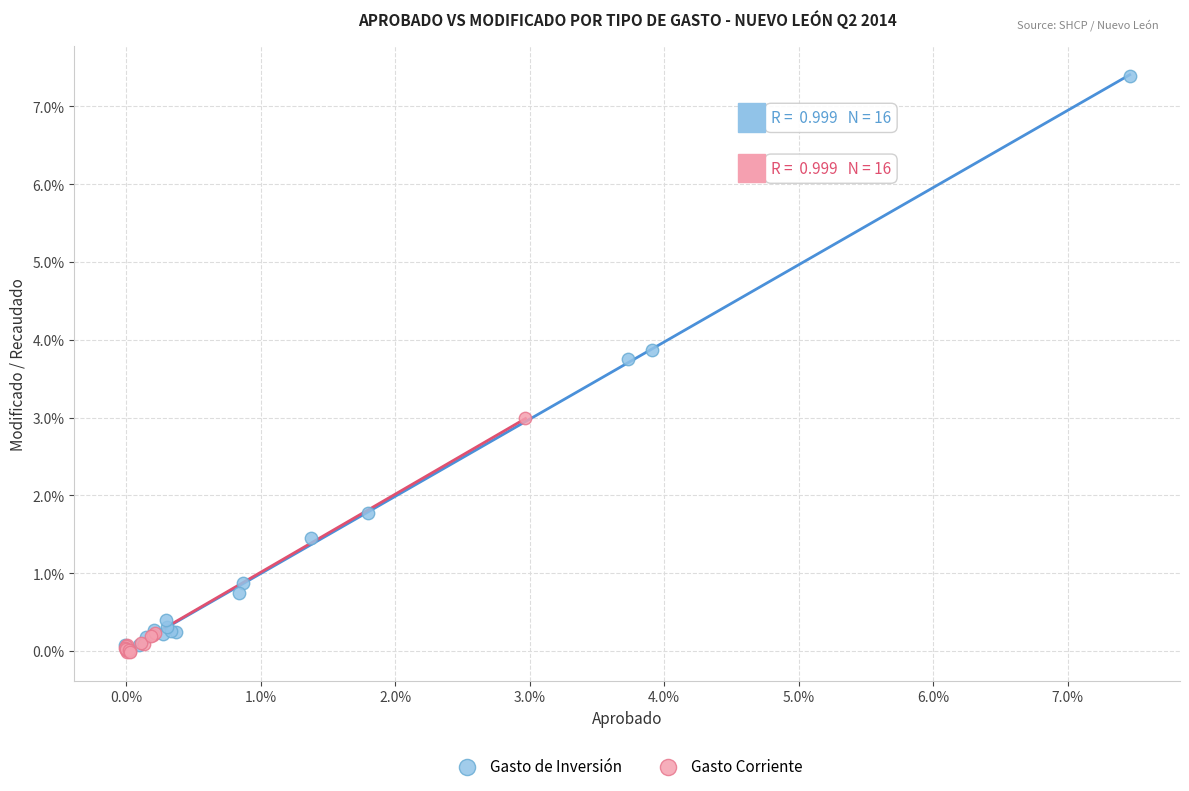

What are all the series names shown in the legend?

Gasto de Inversión, Gasto Corriente